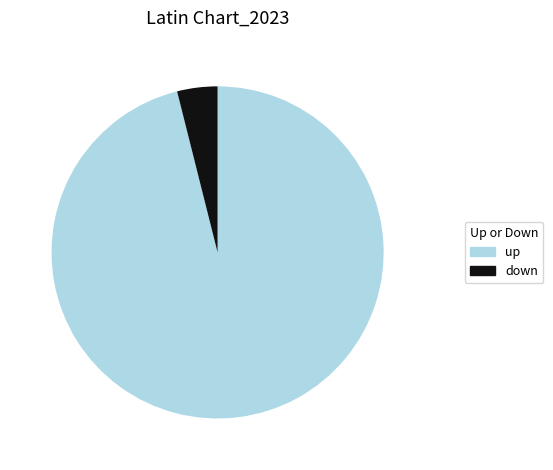

Rank the categories by value from lowest to highest.

down, up